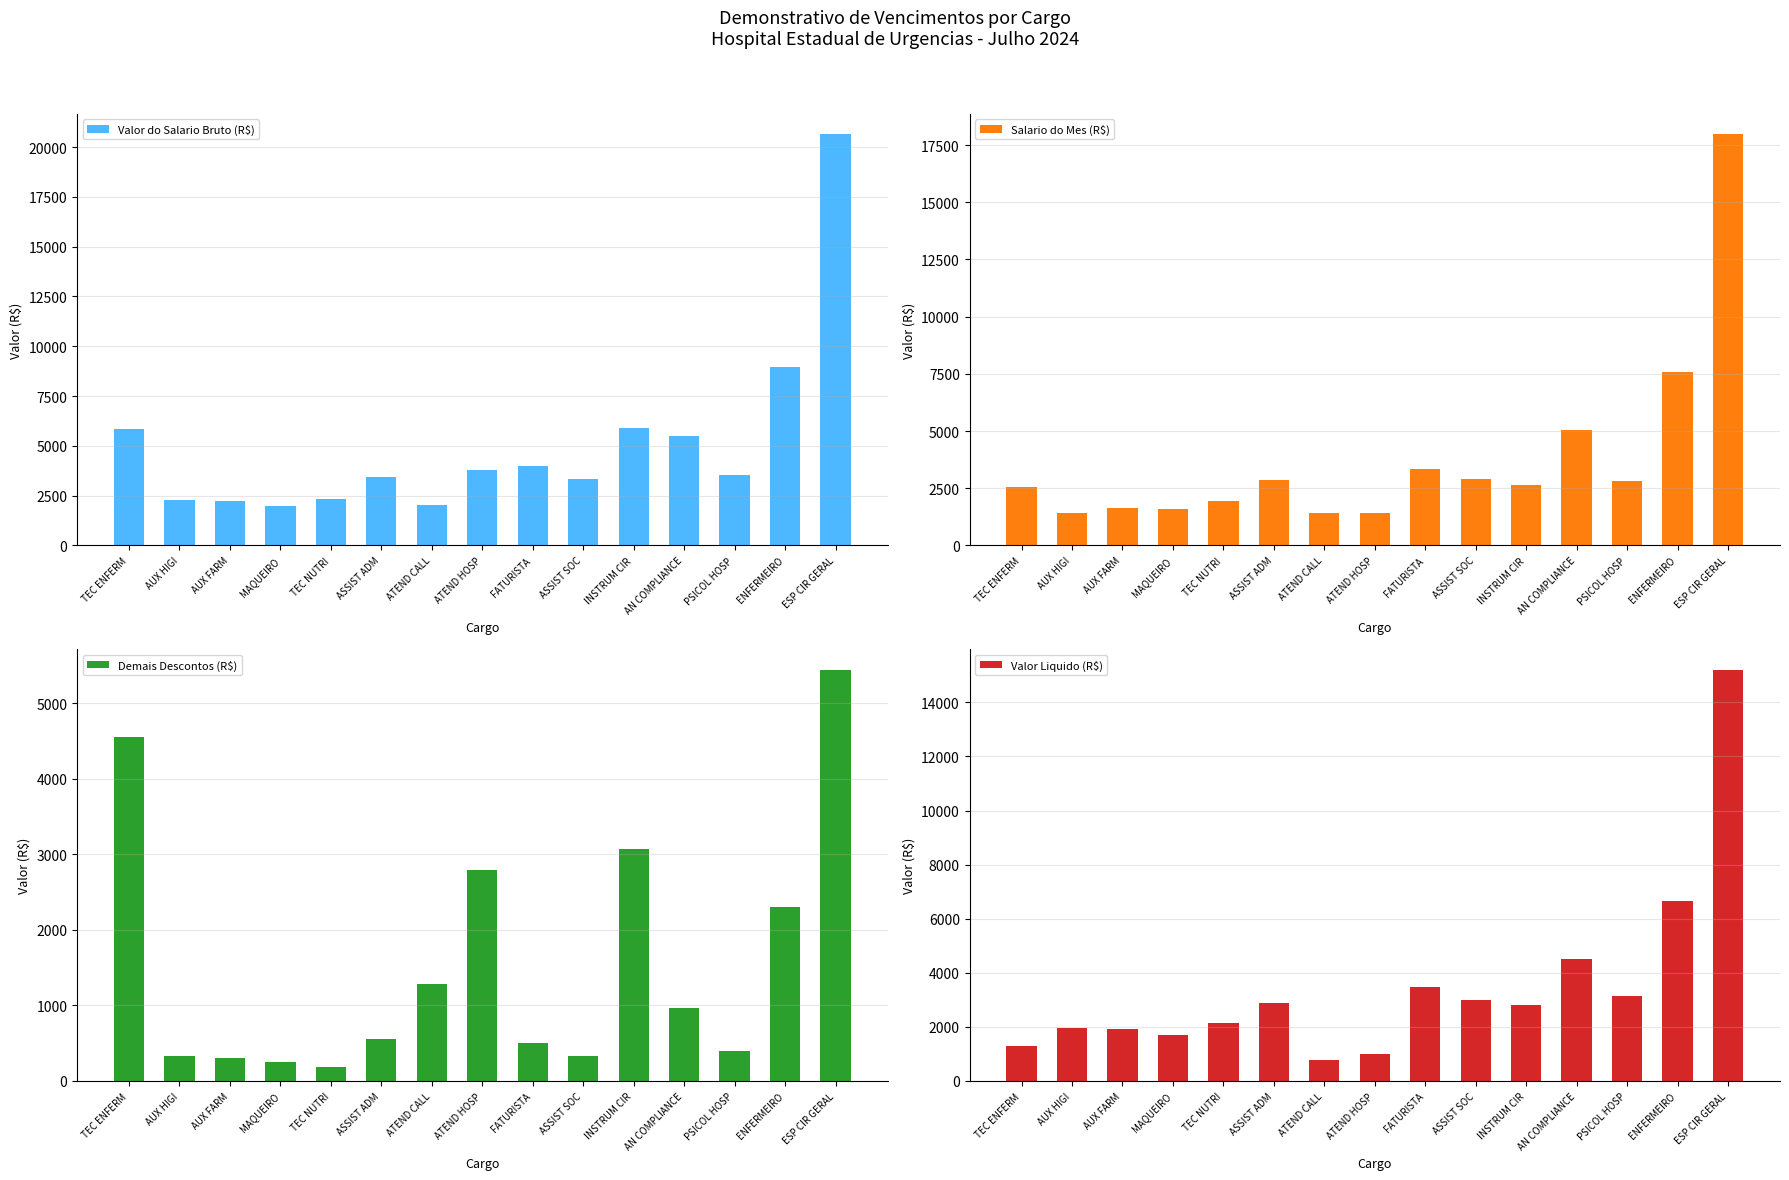

The value of Demais Descontos (R$) at TEC ENFERM is 4556.7. True or false?

True